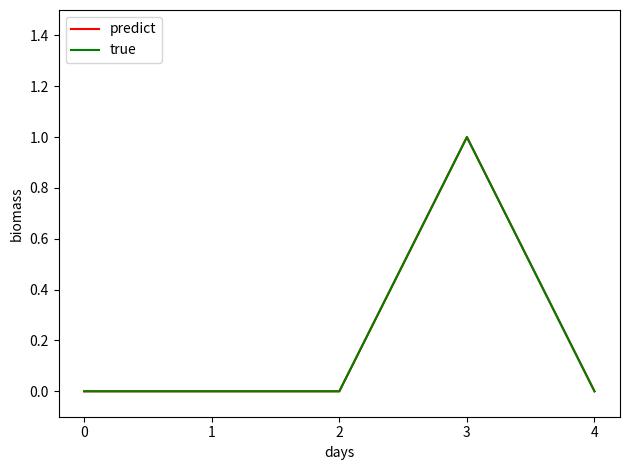

Which series has the widest spread of values?

predict